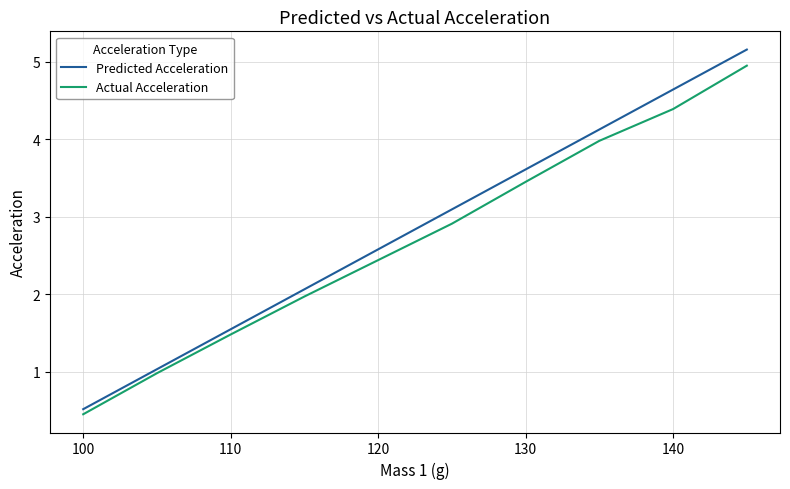

Which series has the widest spread of values?

Predicted Acceleration